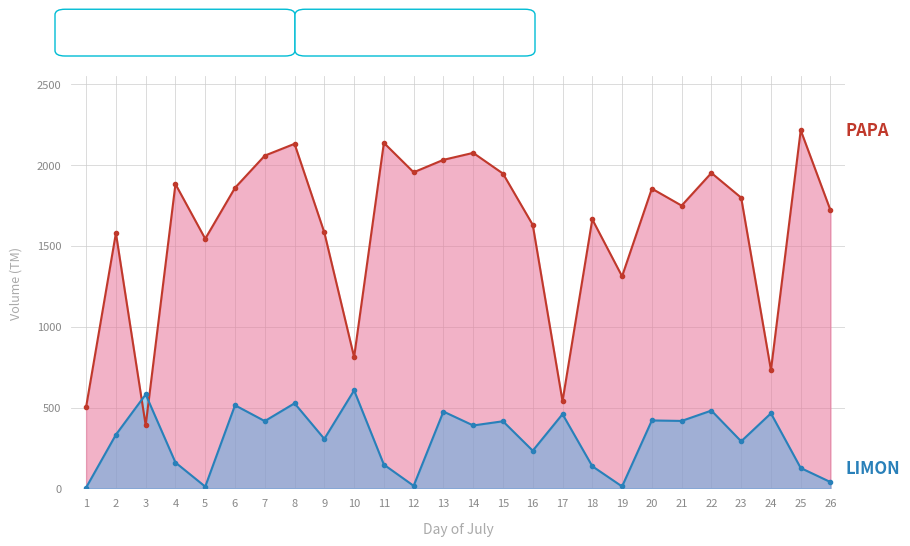

At which category is the sum across all series the highest?

8